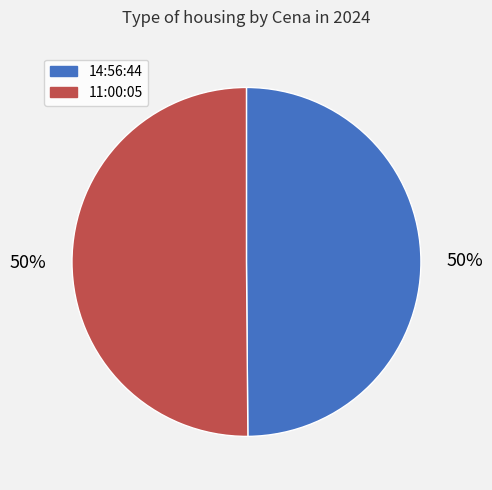

The 14:56:44 slice represents 50% of the pie. True or false?

True